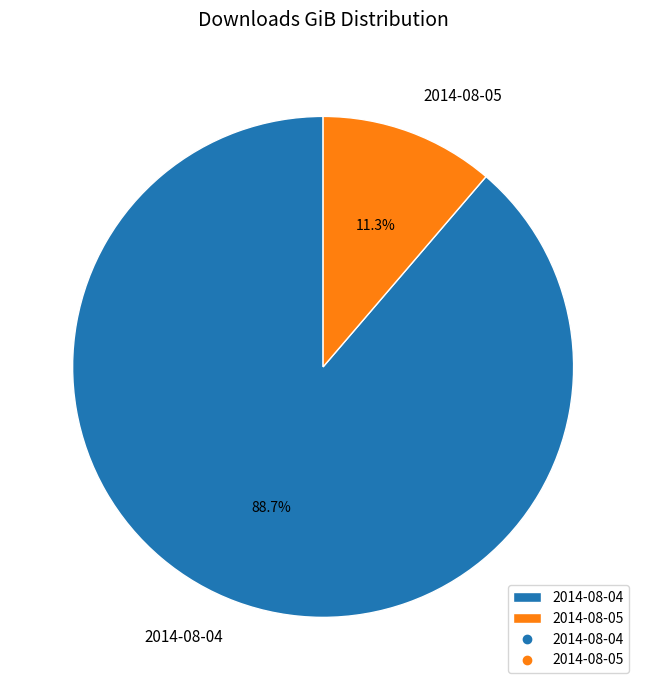

Between 2014-08-05 and 2014-08-04, which is larger?

2014-08-04